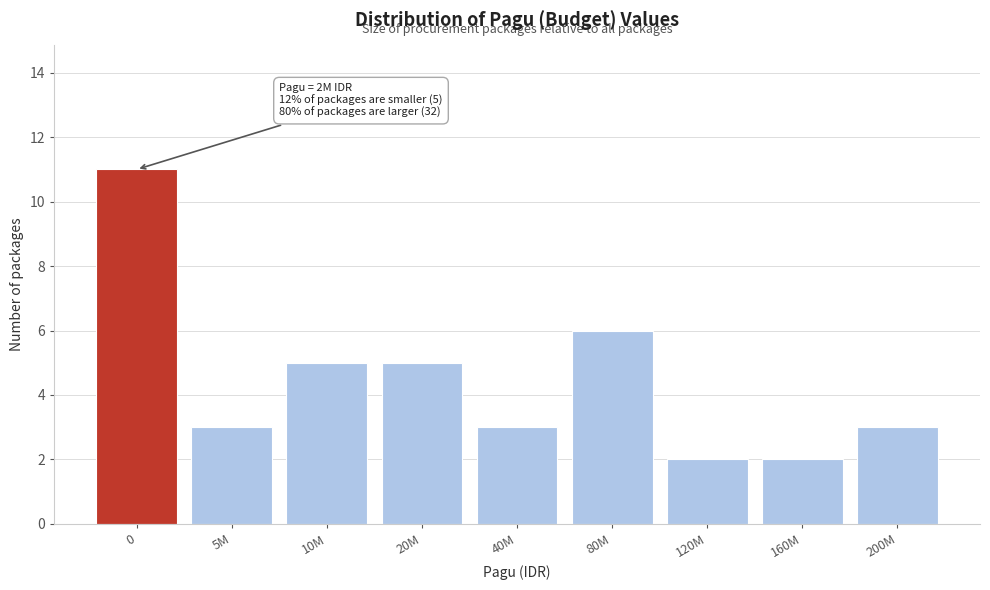

Reading right to left, list all the values displayed in this chart.

200M=3	160M=2	120M=2	80M=6	40M=3	20M=5	10M=5	5M=3	0=11